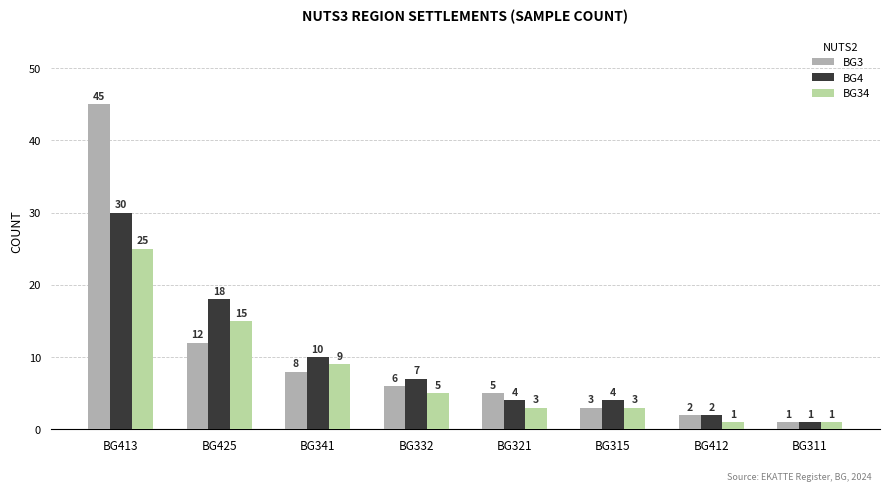

Rank the categories by BG3 value from highest to lowest.

BG413, BG425, BG341, BG332, BG321, BG315, BG412, BG311